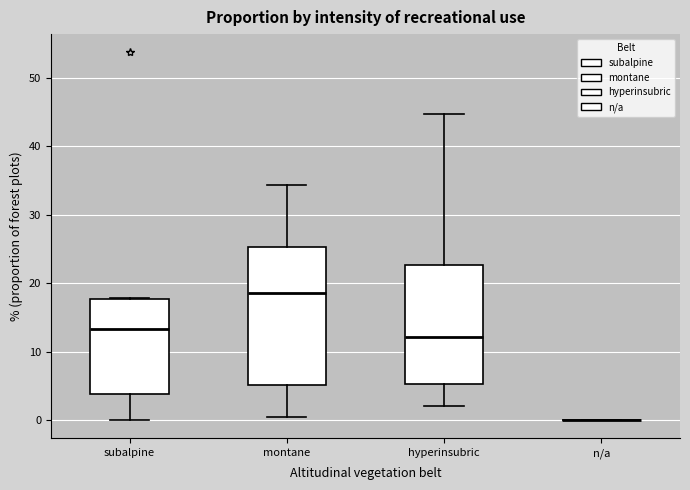

Reading left to right, read every box against the y-axis: the position of its median line, the range the box covers, and the ends of its whiskers. The values are not printed on the chart, so give them approximately, as read against the axis.

subalpine: median 13, box 4 to 18, whiskers 0 to 18
montane: median 19, box 5 to 25, whiskers 1 to 34
hyperinsubric: median 12, box 5 to 23, whiskers 2 to 45
n/a: box collapsed to a line at 0, whiskers 0 to 0